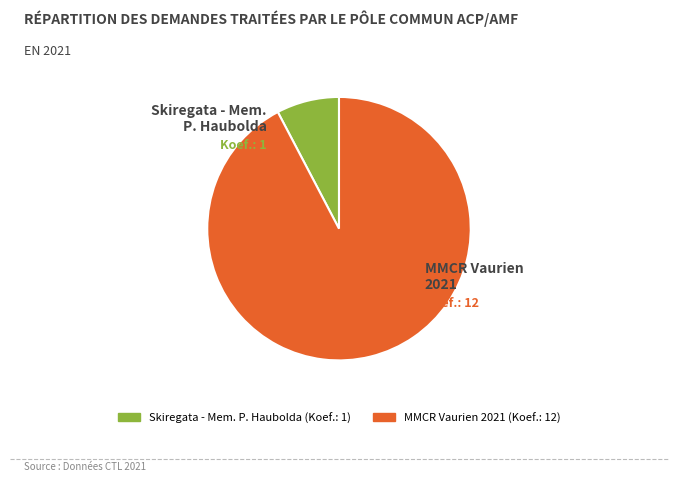

Is there any slice that represents more than half of the pie?

Yes